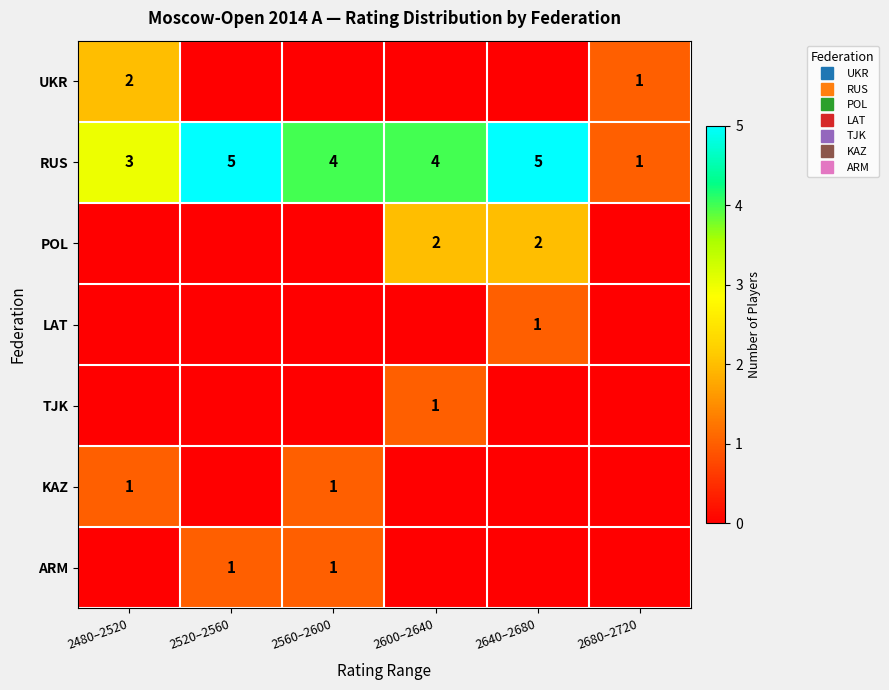

Is it true that UKR equals 0 at 2600–2640?

True